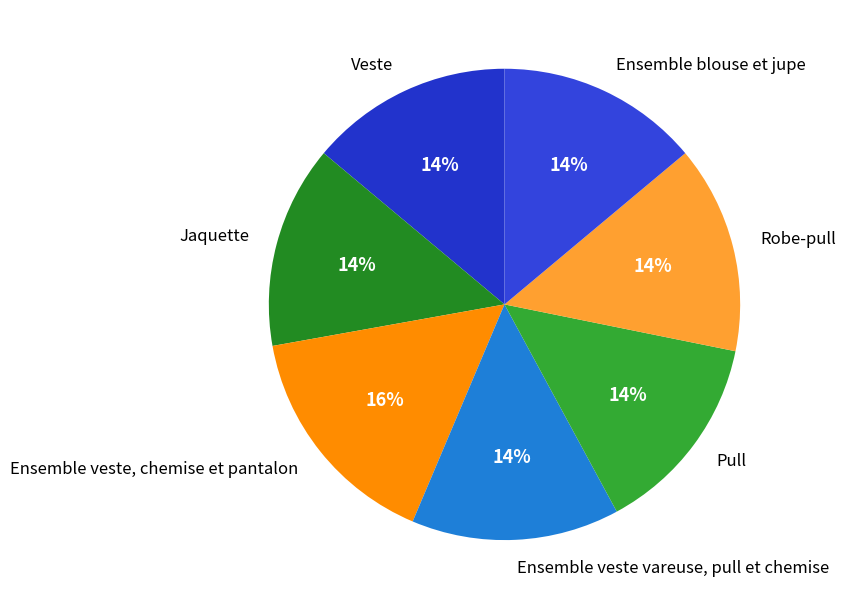

To the nearest percent, what percentage of the pie is Ensemble veste vareuse, pull et chemise?

14%